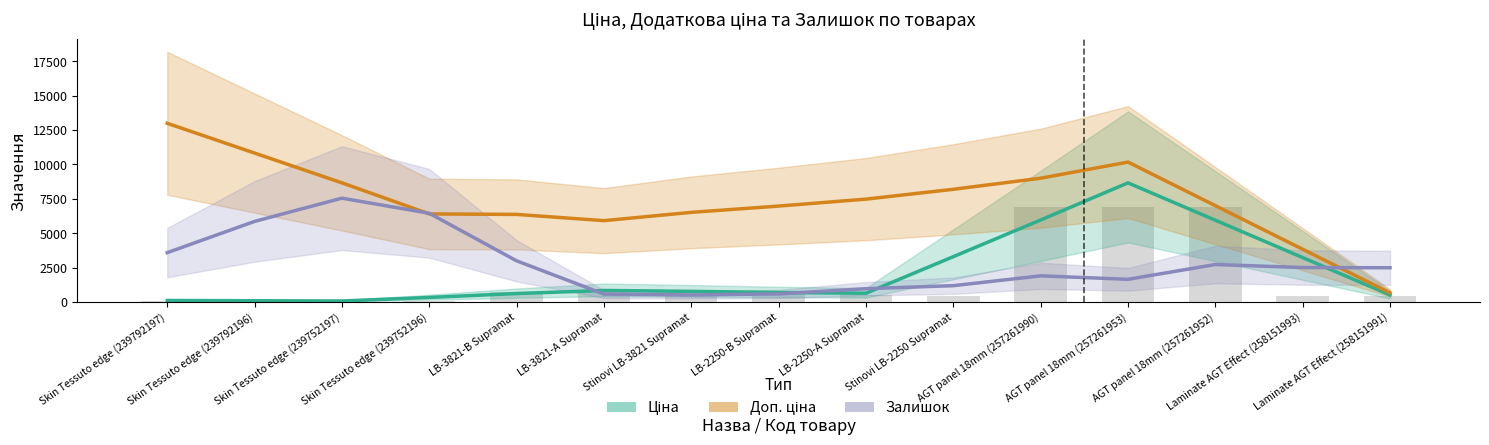

What is the average value of the Доп. ціна series?

7396.0